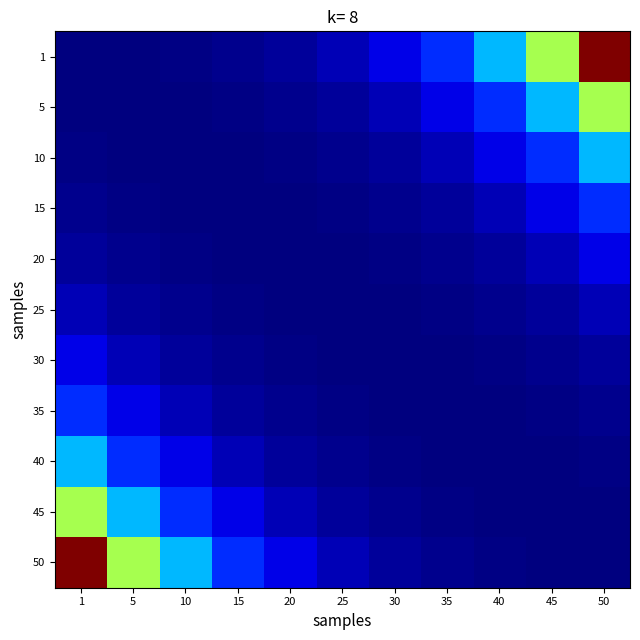

Which label corresponds to the largest value in the chart?

50